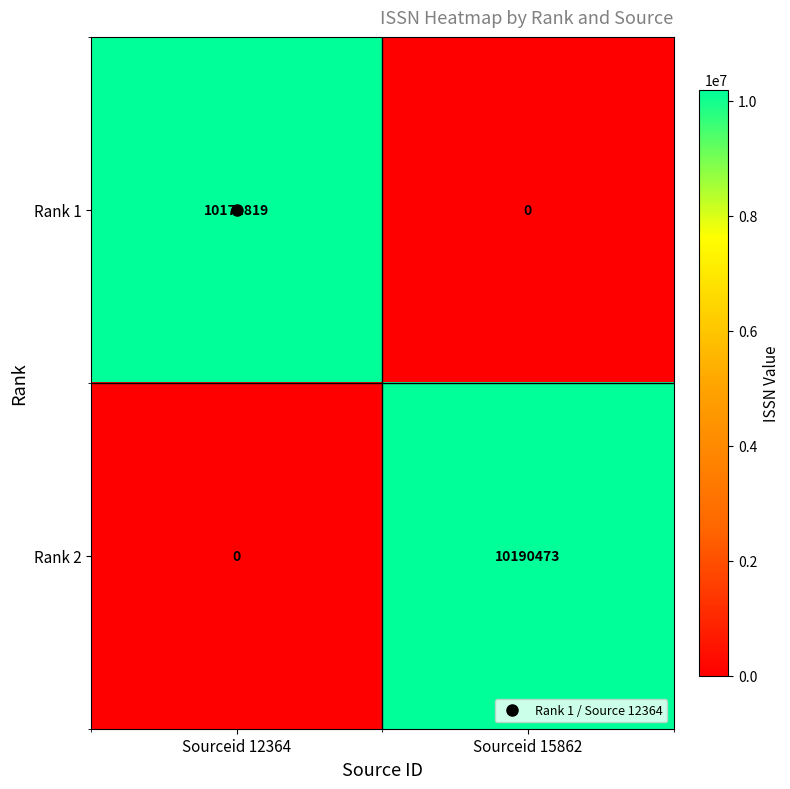

Where is Rank 2 nearest to the value 5095236?

Sourceid 12364